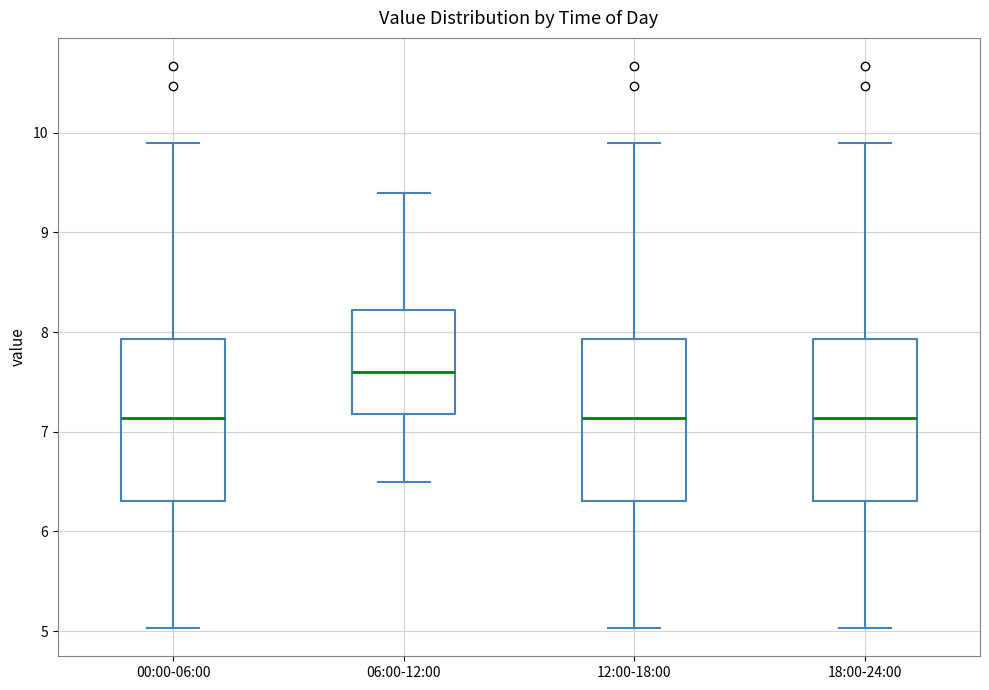

Reading left to right, read every box against the y-axis: the position of its median line, the range the box covers, and the ends of its whiskers. The values are not printed on the chart, so give them approximately, as read against the axis.

00:00-06:00: median 7.1, box 6.3 to 7.9, whiskers 5.0 to 9.9
06:00-12:00: median 7.6, box 7.2 to 8.2, whiskers 6.5 to 9.4
12:00-18:00: median 7.1, box 6.3 to 7.9, whiskers 5.0 to 9.9
18:00-24:00: median 7.1, box 6.3 to 7.9, whiskers 5.0 to 9.9